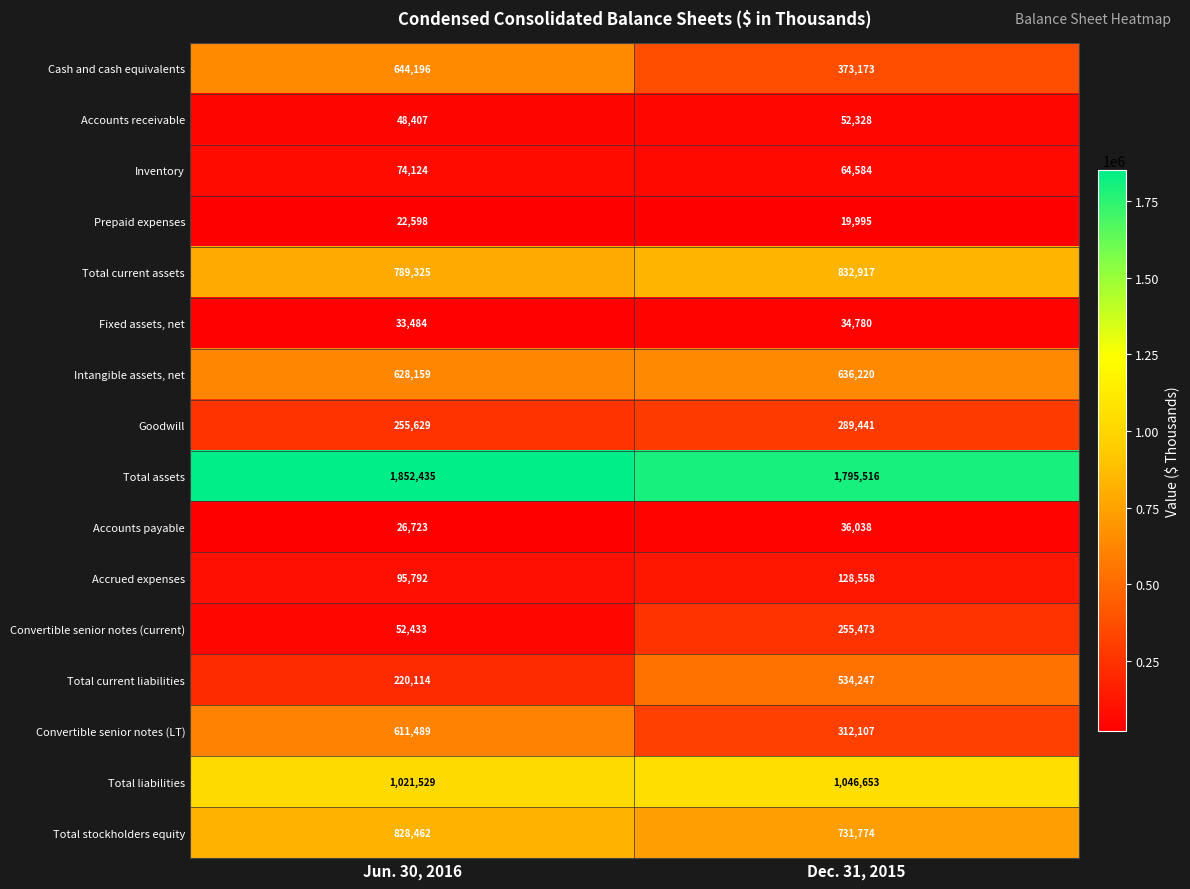

Which series has the largest total across all categories?

Total assets